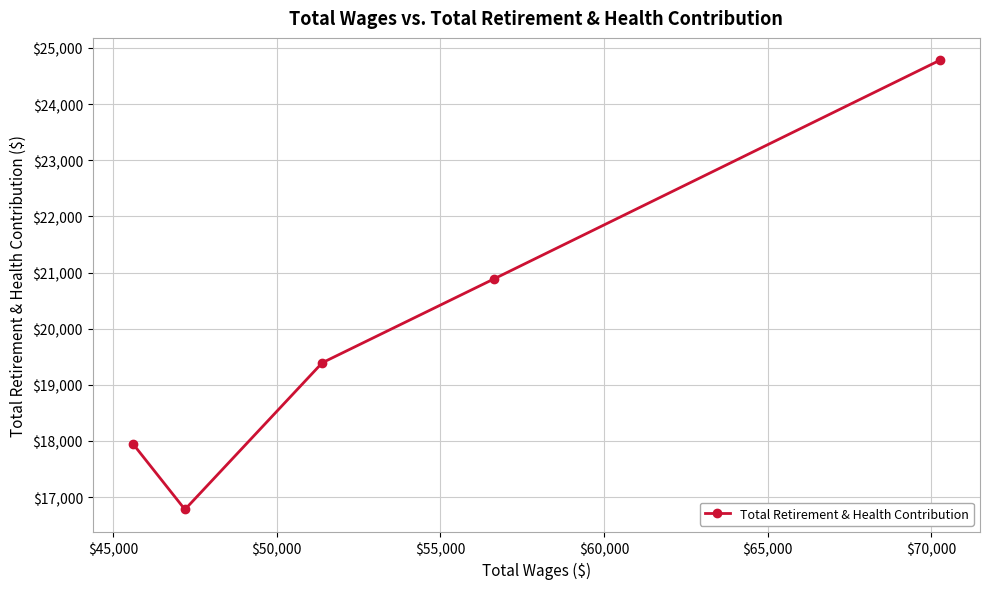

What is the minimum value shown in the chart?

16779